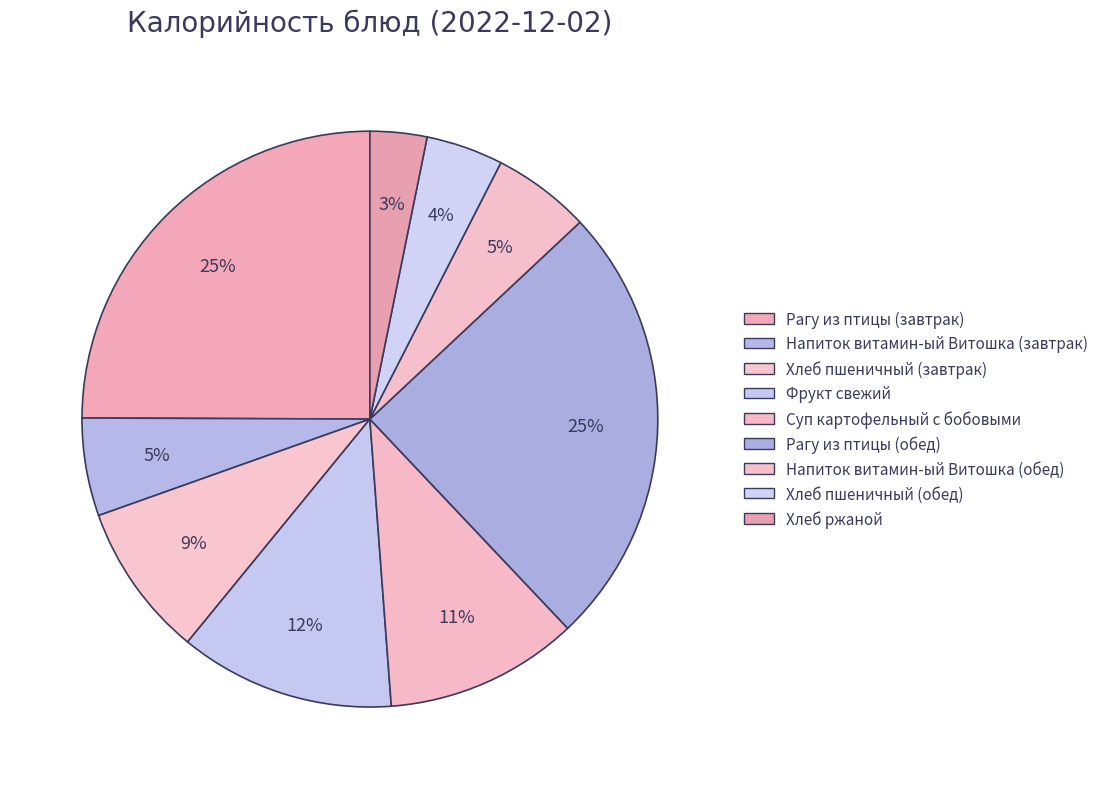

Does any single category account for the majority?

No